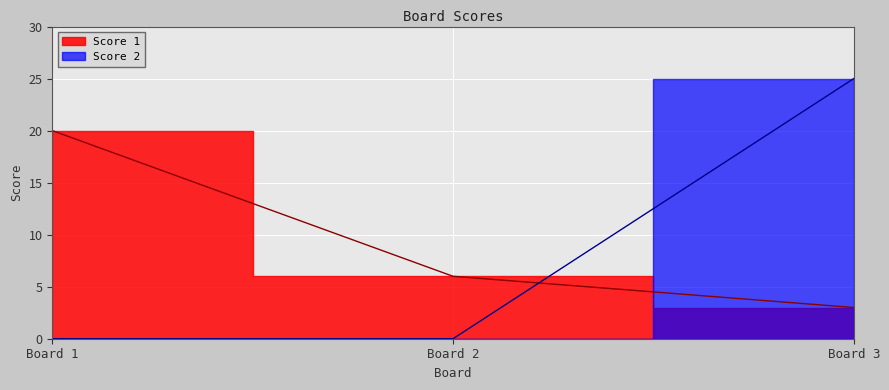

How many positive values does the Score 2 series have?

1